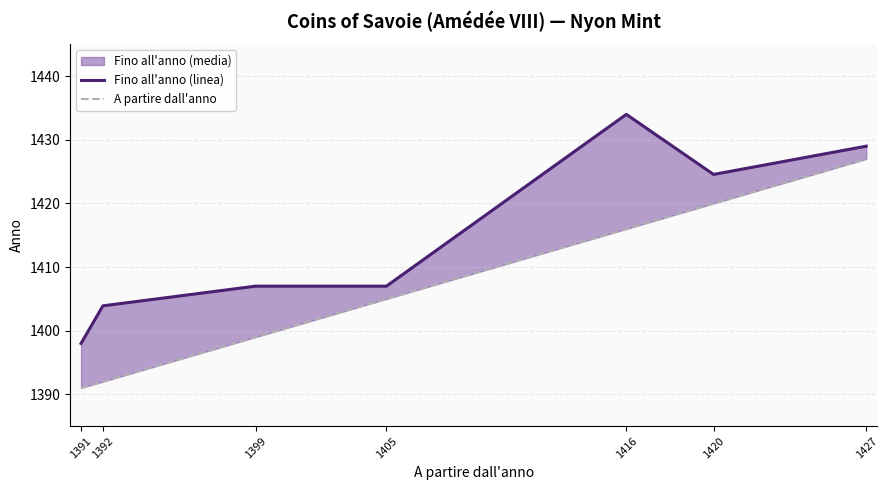

True or false: Fino all'anno (linea) has a value of 1398.0 at 1391.

True